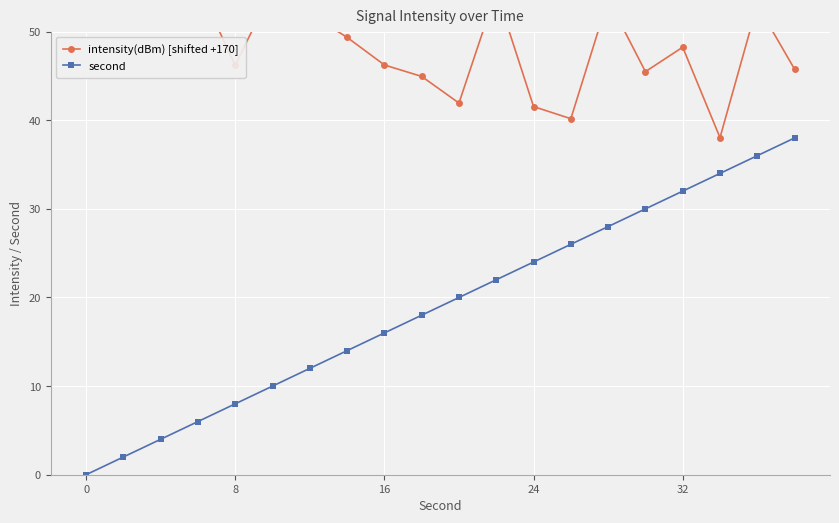

True or false: second has a value of 40.9 at 24.

False